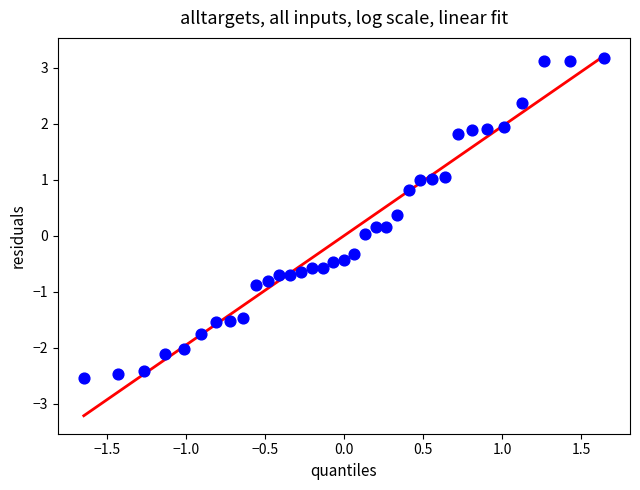

What is the range of Y values (max minus min)?

5.7